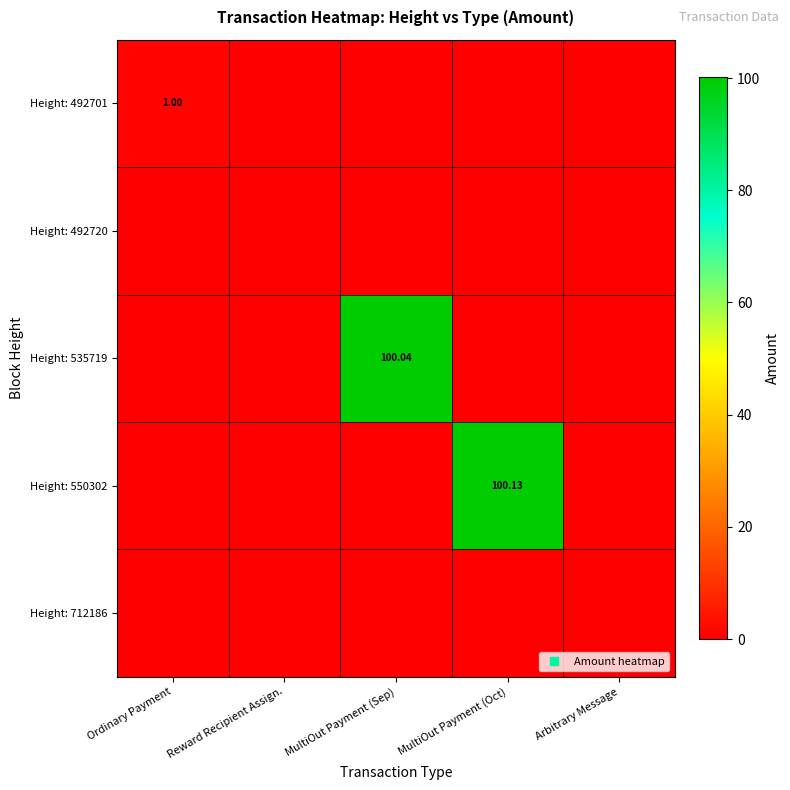

What is the highest value of the Height: 550302 series?

100.1